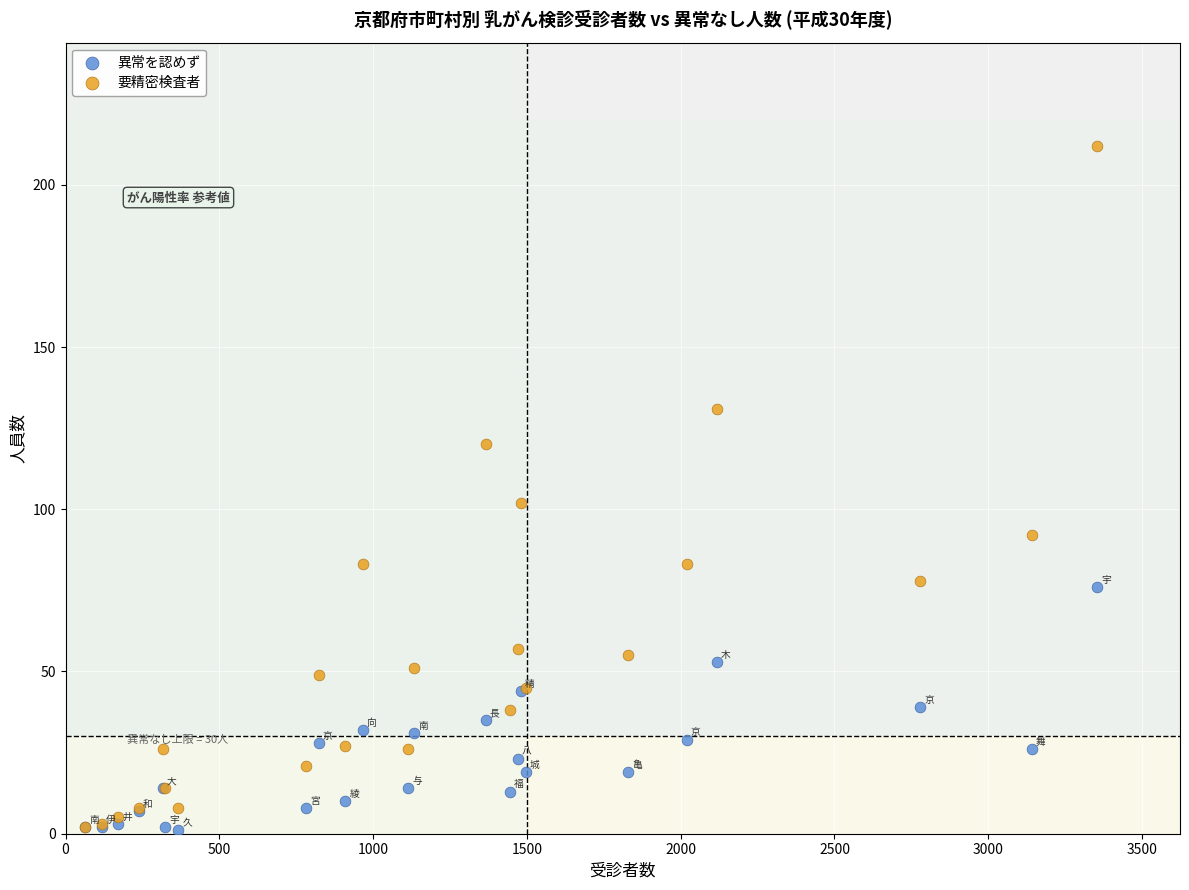

Across all series, what Y value is closest to 106?

102